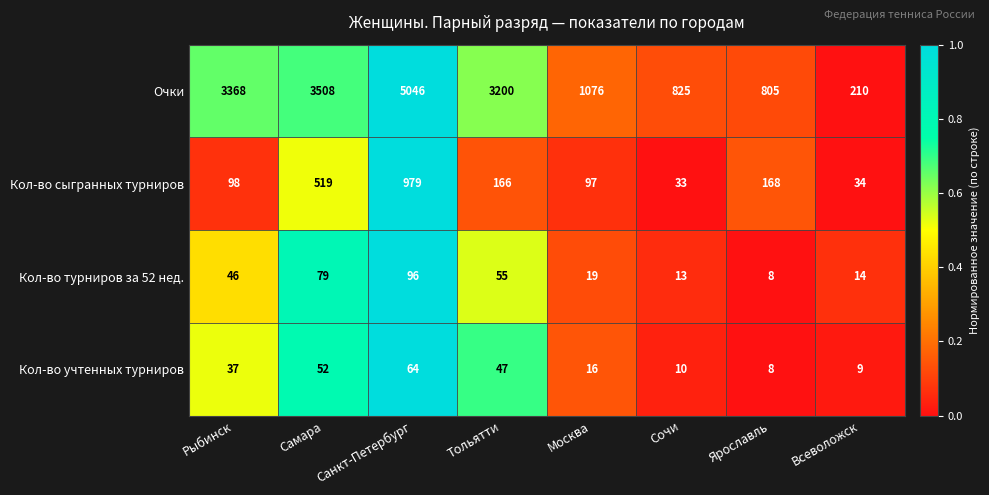

The value of Кол-во учтенных турниров at Рыбинск is 64. True or false?

False